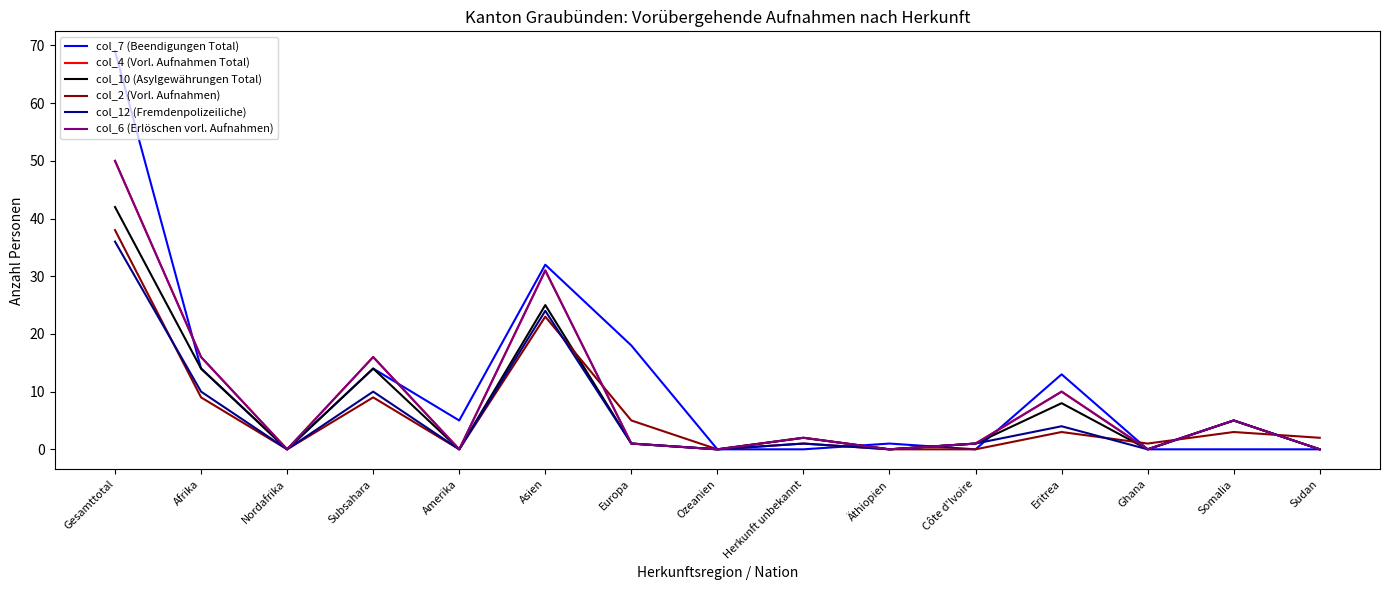

In col_4 (Vorl. Aufnahmen Total), how many points are higher than both neighbors (excluding endpoints)?

5